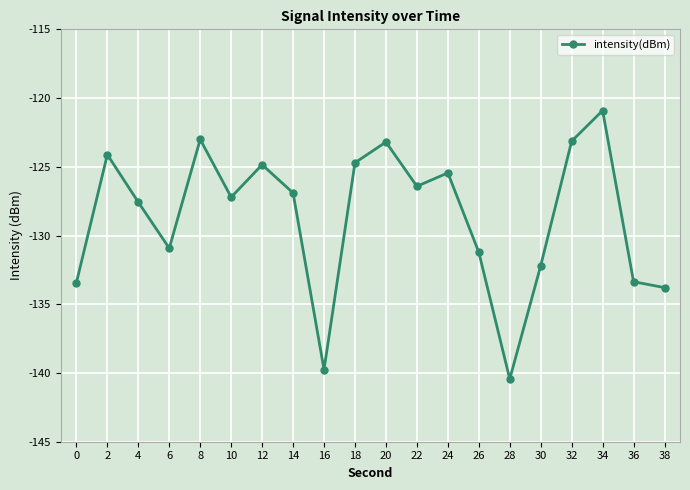

Where is the first local maximum?

2